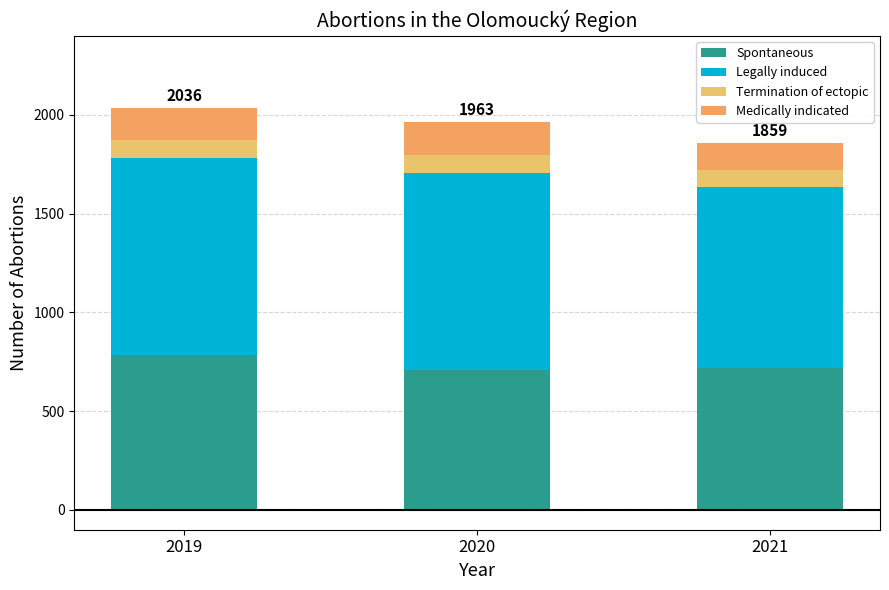

List the labels in order of Spontaneous value, smallest first.

2020, 2021, 2019